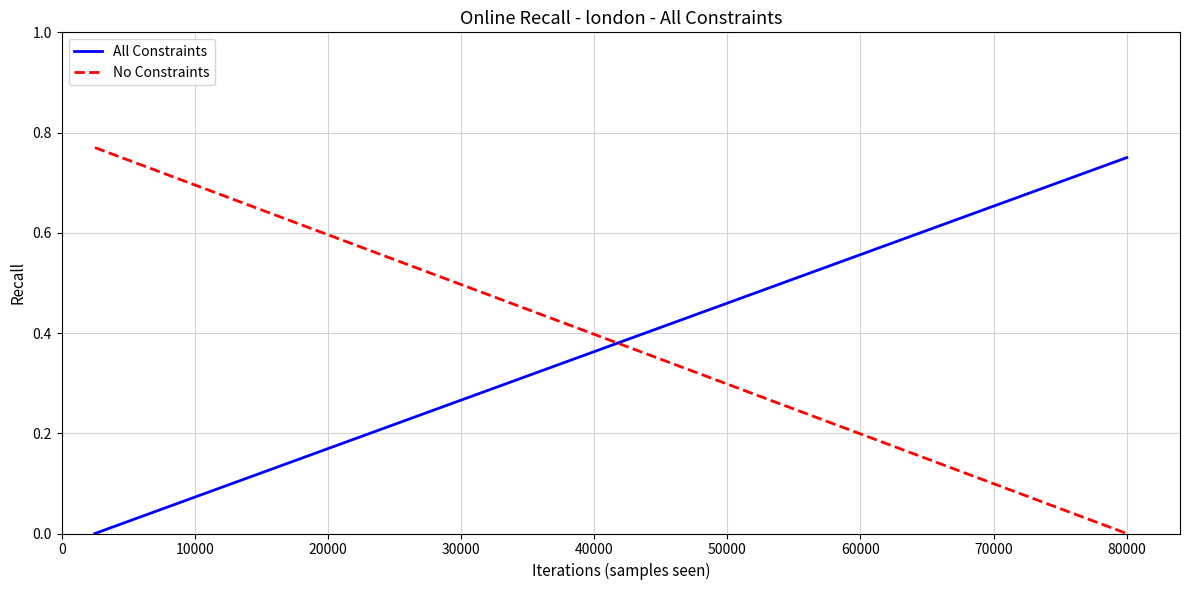

How many values in No Constraints are above zero?

31